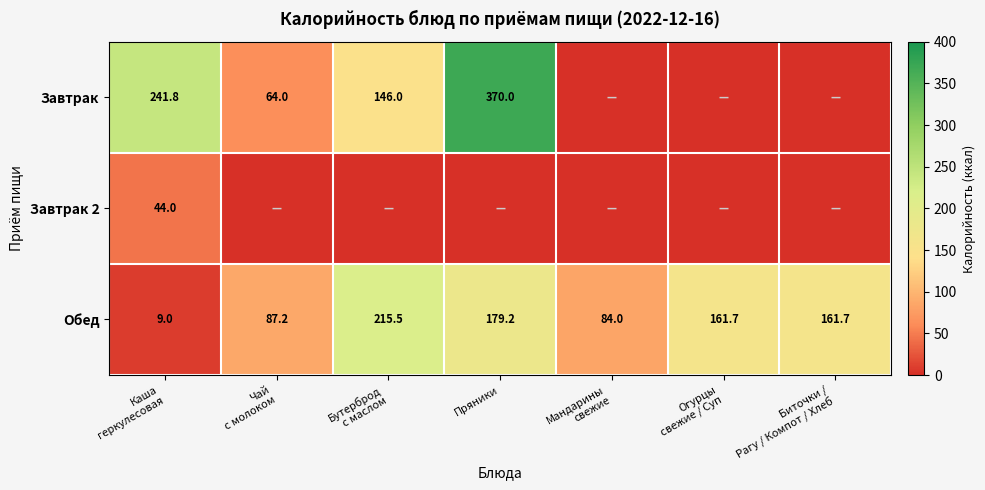

Is it true that Завтрак equals 370.0 at Пряники?

True